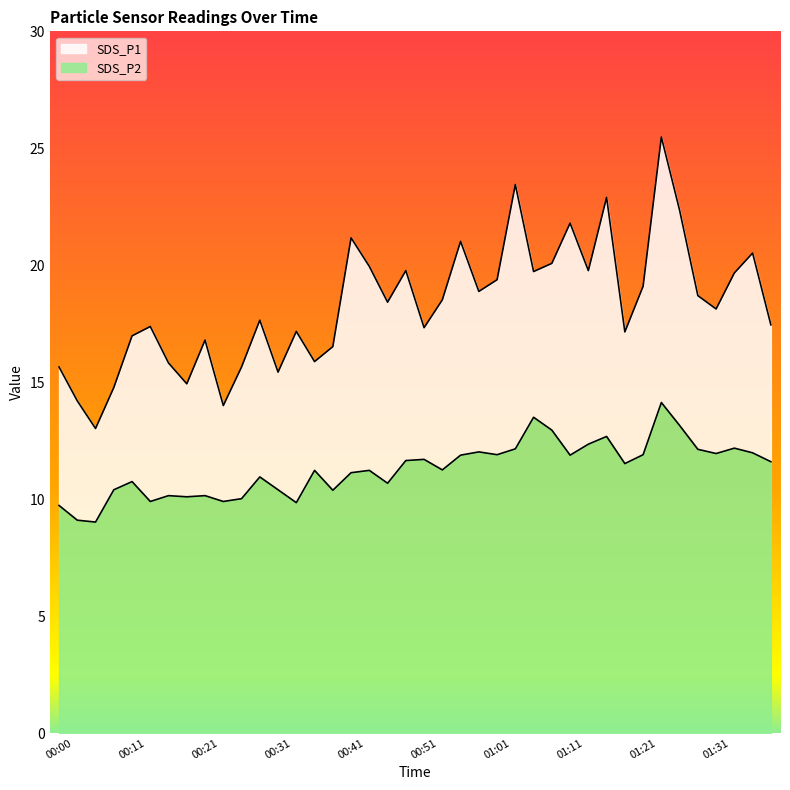

Reading right to left, what are all the values shown in this chart?

SDS_P1: 01:39=17.4	01:37=20.5	01:34=19.7	01:31=18.1	01:29=18.7	01:27=22.4	01:24=25.5	01:21=19.1	01:19=17.1	01:16=22.9	01:14=19.8	01:11=21.8	01:09=20.1	01:06=19.7	01:04=23.4	01:01=19.4	00:59=18.9	00:56=21.0	00:54=18.5	00:51=17.3	00:49=19.8	00:46=18.4	00:43=19.9	00:41=21.2	00:38=16.5	00:36=15.9	00:33=17.2	00:31=15.4	00:28=17.6	00:26=15.7	00:23=14.0	00:21=16.8	00:18=14.9	00:16=15.8	00:13=17.4	00:11=17.0	00:08=14.8	00:06=13.0	00:03=14.2	00:00=15.7
SDS_P2: 01:39=11.6	01:37=12.0	01:34=12.2	01:31=11.9	01:29=12.1	01:27=13.2	01:24=14.1	01:21=11.9	01:19=11.5	01:16=12.7	01:14=12.3	01:11=11.9	01:09=12.9	01:06=13.5	01:04=12.2	01:01=11.9	00:59=12.0	00:56=11.9	00:54=11.2	00:51=11.7	00:49=11.7	00:46=10.7	00:43=11.2	00:41=11.1	00:38=10.4	00:36=11.2	00:33=9.8	00:31=10.4	00:28=10.9	00:26=10.0	00:23=9.9	00:21=10.2	00:18=10.1	00:16=10.2	00:13=9.9	00:11=10.8	00:08=10.4	00:06=9.0	00:03=9.1	00:00=9.7